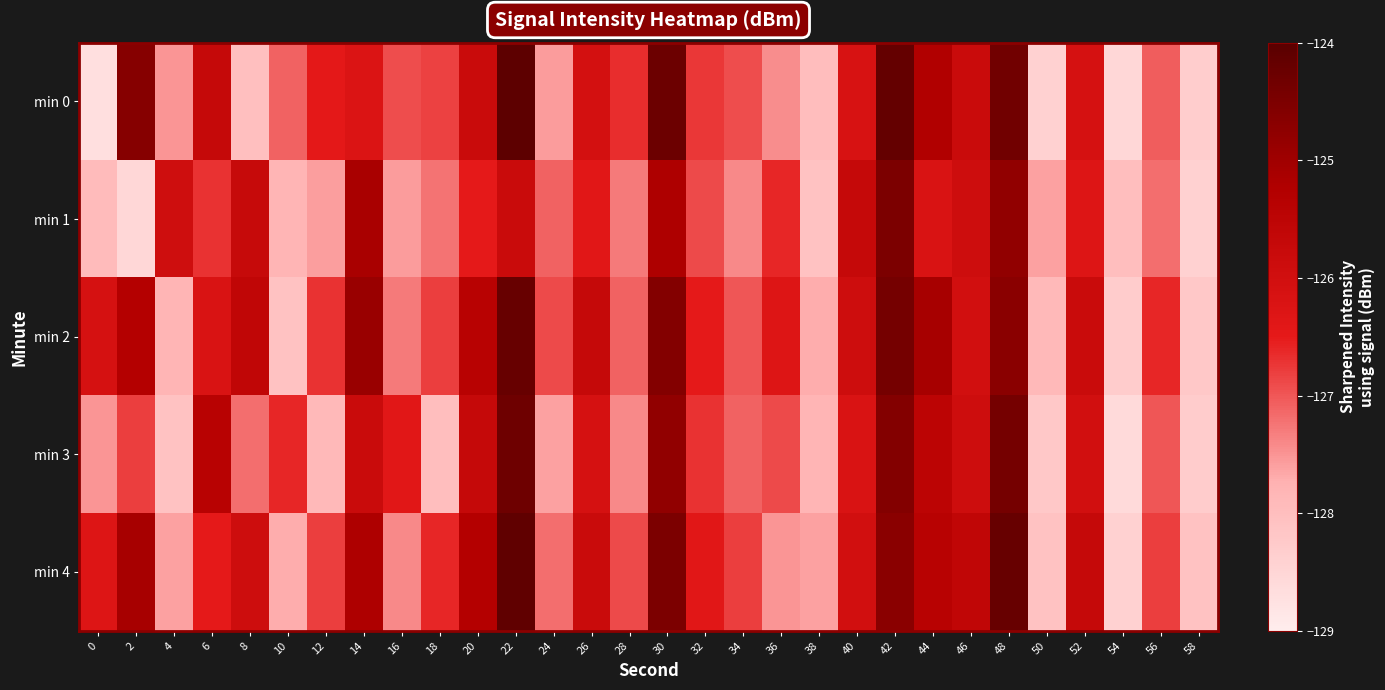

What is the total value across all series at 30?

-623.4